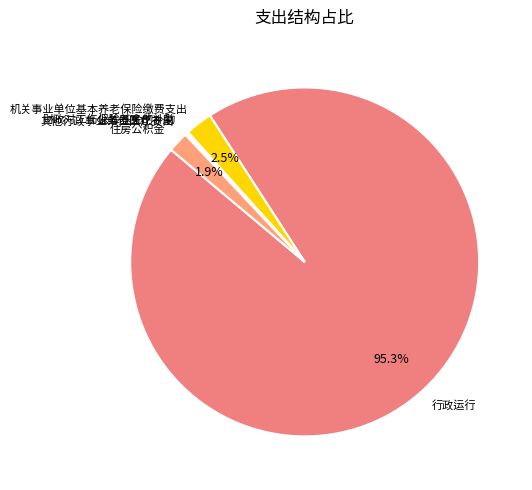

Is there a majority slice in this chart?

Yes